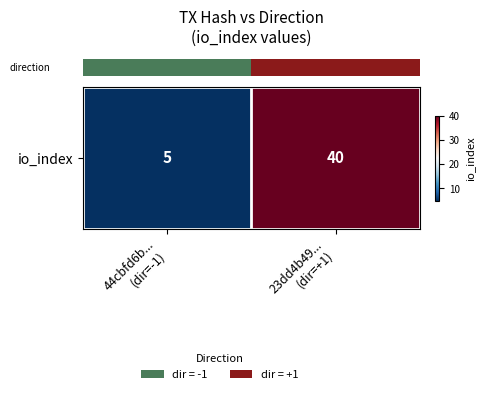

Rank the categories by value from highest to lowest.

23dd4b49...
(dir=+1), 44cbfd6b...
(dir=-1)